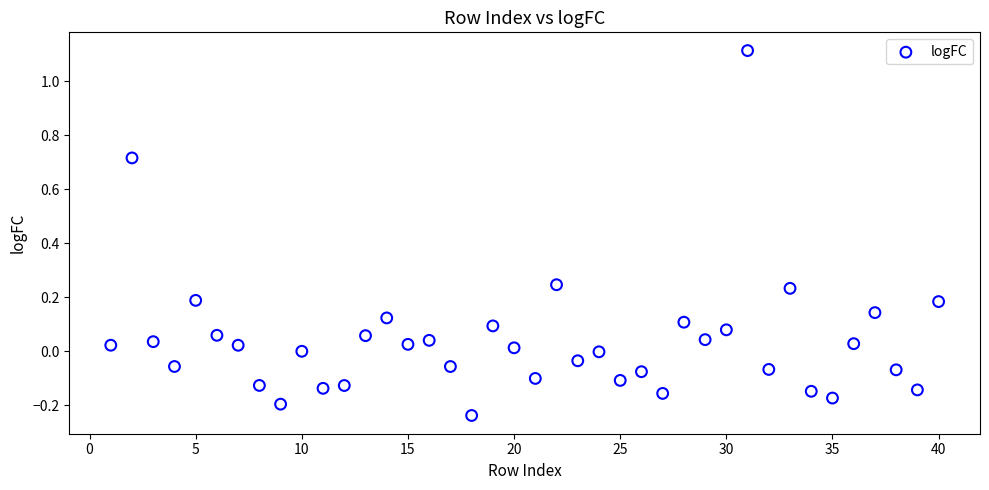

What is the range of Y values (max minus min)?

1.4